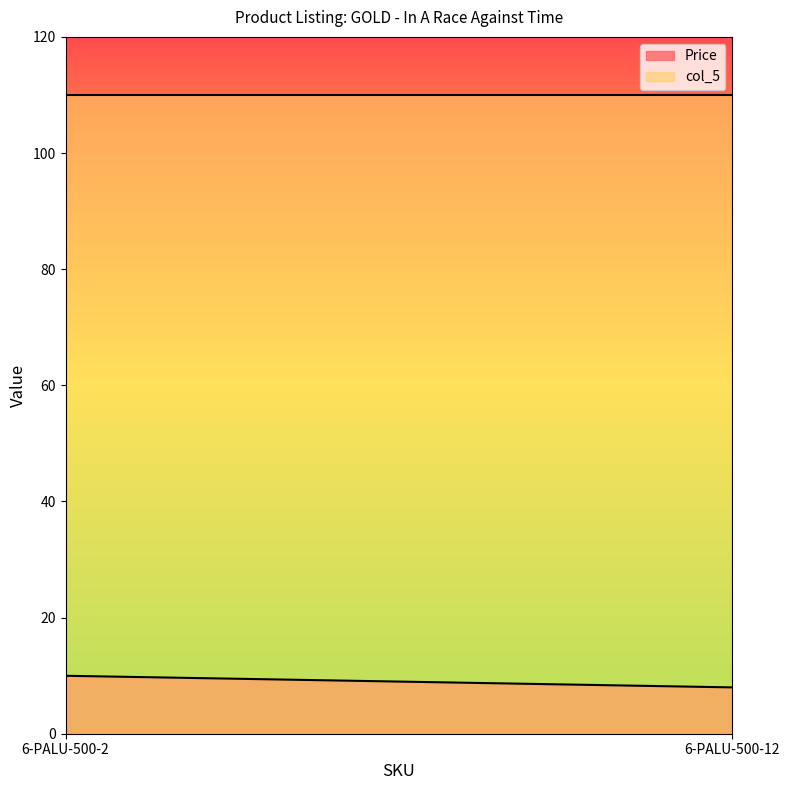

How many categories are shown in the chart?

2